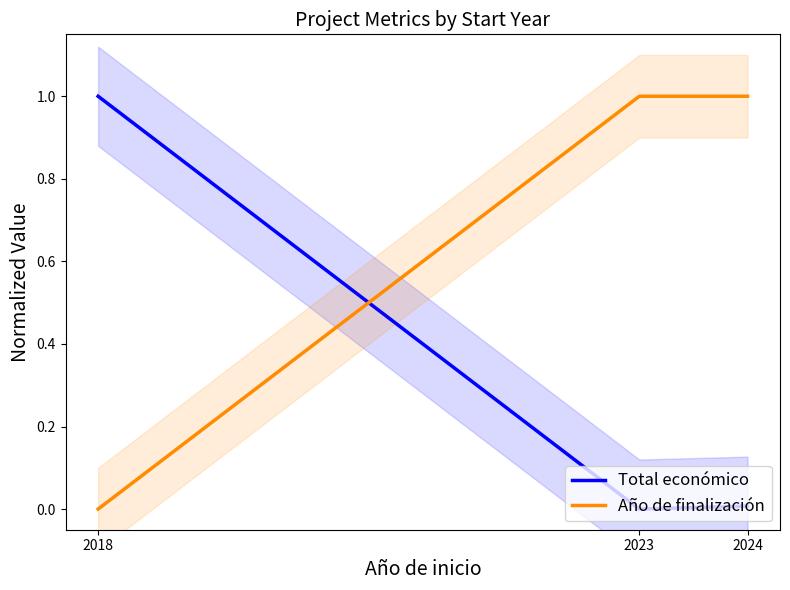

What is the value of the Año de finalización point at the 2nd from the left?

1.0